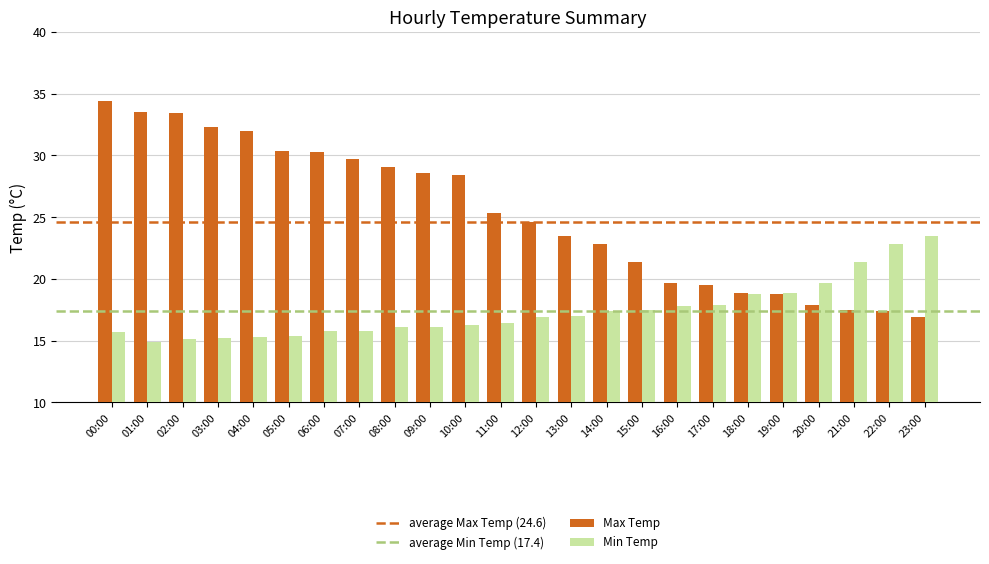

What is the difference between the highest and lowest values at 03:00?

17.1